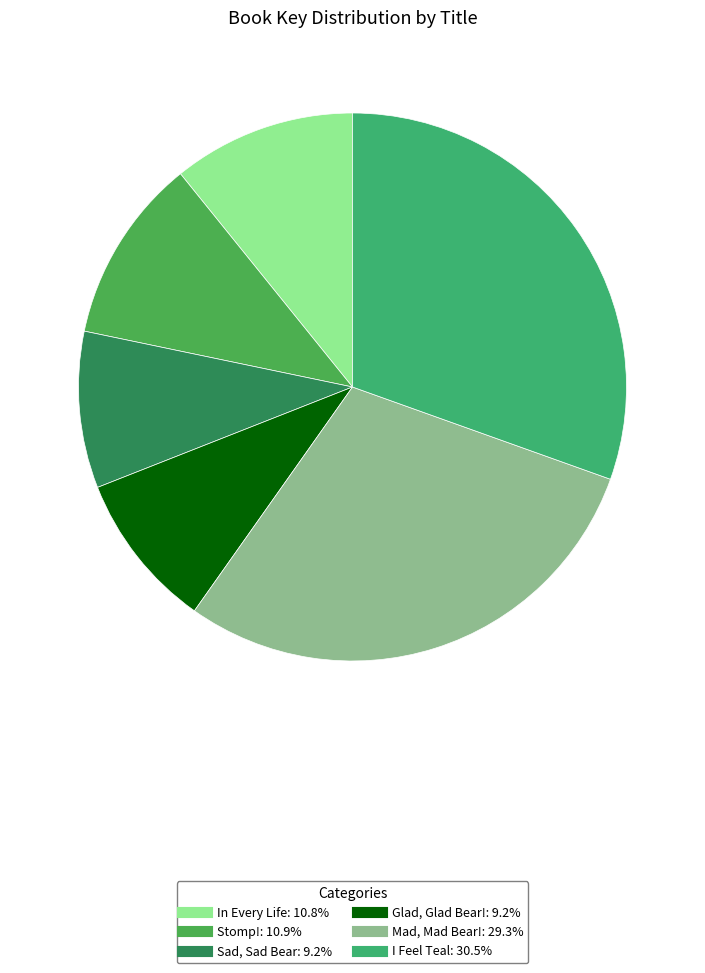

How many segments does this pie chart have?

6